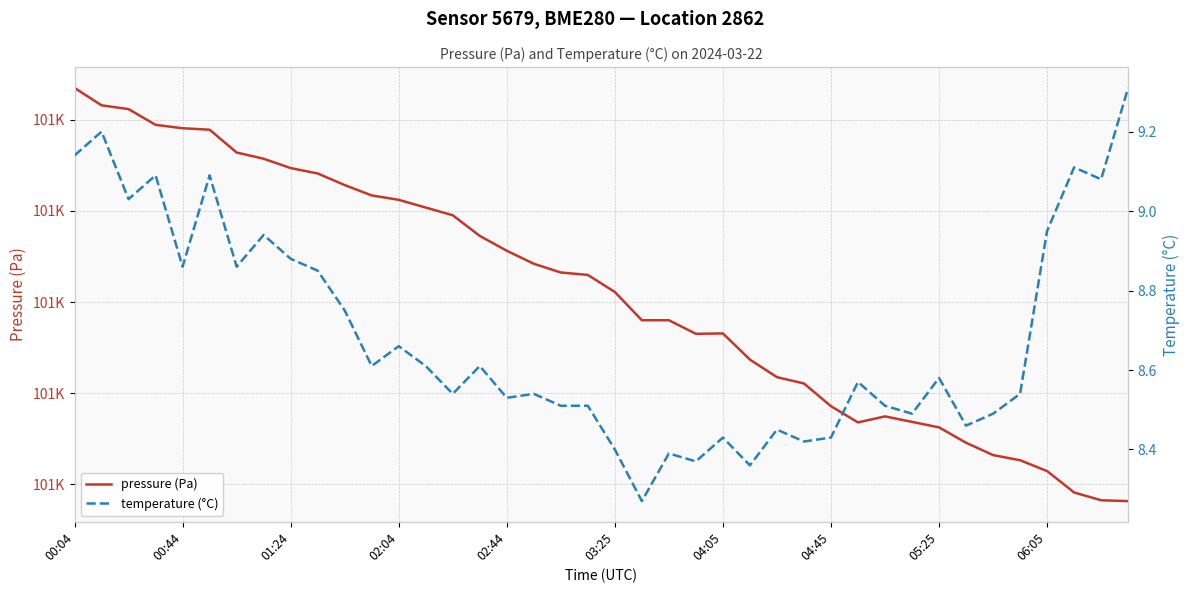

Reading left to right, transcribe all the data shown in this chart.

pressure: 101235.2	101216.1	101211.9	101194.7	101190.9	101189.3	101164.2	101157.4	101147.2	101141.2	101128.5	101117.1	101112.3	101103.8	101095.3	101072.6	101056.3	101042.0	101032.4	101029.8	101011.0	100980.0	100980.0	100965.1	100965.5	100936.7	100917.4	100910.5	100885.6	100867.7	100874.3	100868.3	100862.3	100845.4	100831.8	100826.2	100814.2	100790.8	100782.2	100781.2
temperature: 9.1	9.2	9.0	9.1	8.9	9.1	8.9	8.9	8.9	8.8	8.8	8.6	8.7	8.6	8.5	8.6	8.5	8.5	8.5	8.5	8.4	8.3	8.4	8.4	8.4	8.4	8.4	8.4	8.4	8.6	8.5	8.5	8.6	8.5	8.5	8.5	8.9	9.1	9.1	9.3